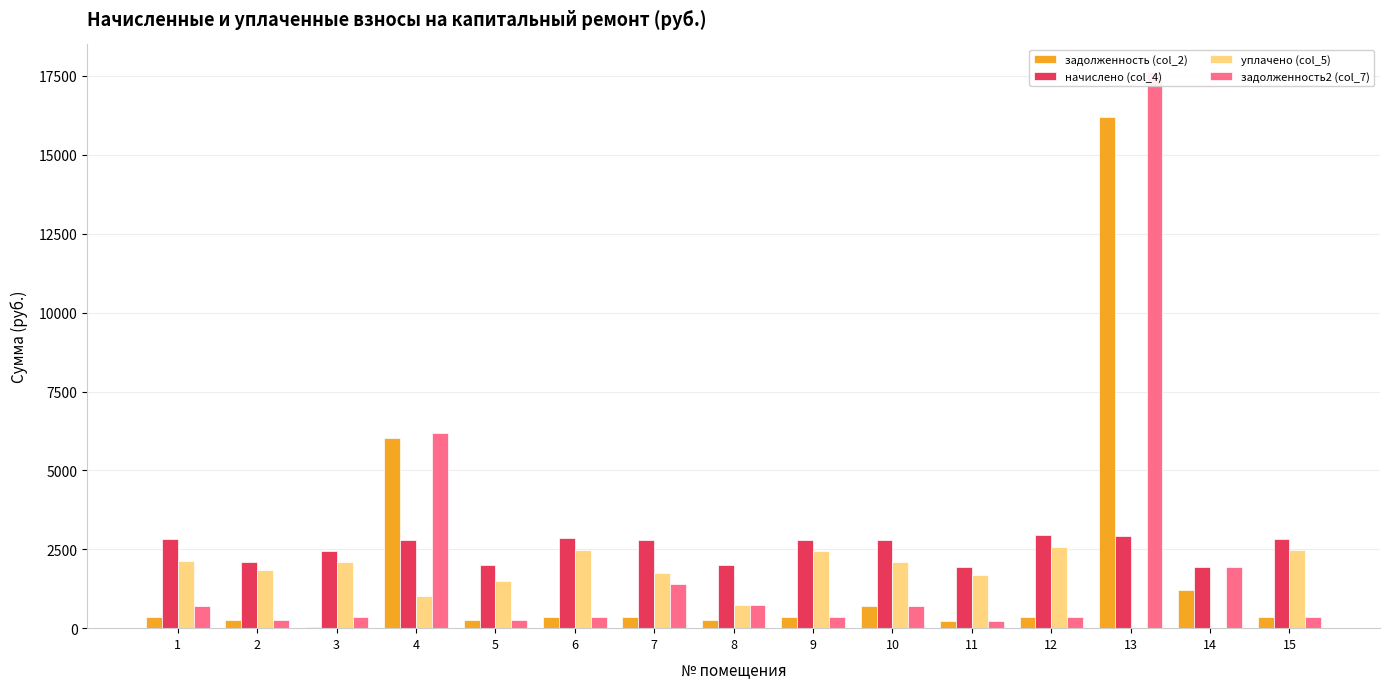

List the series in order of their peak value, highest first.

задолженность2 (col_7), задолженность (col_2), начислено (col_4), уплачено (col_5)